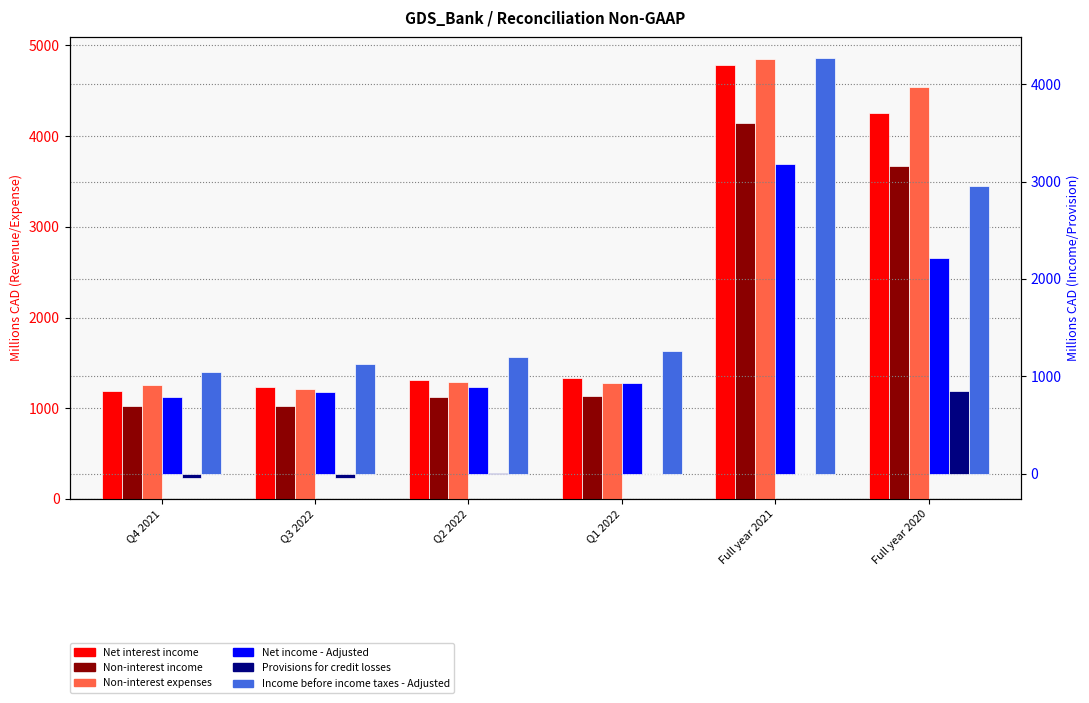

How many values in the Non-interest income series exceed 1134?

2